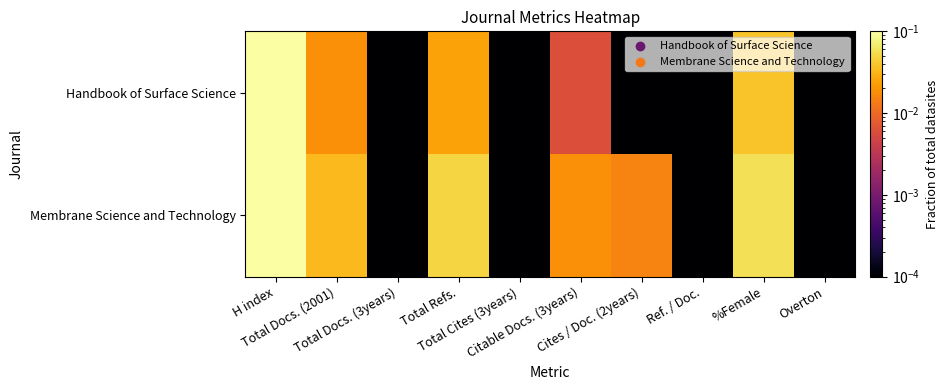

Reading left to right, what are all the values shown in this chart?

Handbook of Surface Science: H index=0.4	Total Docs. (2001)=0.0	Total Docs. (3years)=0.0	Total Refs.=0.0	Total Cites (3years)=0.0	Citable Docs. (3years)=0.0	Cites / Doc. (2years)=0.0	Ref. / Doc.=0.0	%Female=0.0	Overton=0.0
Membrane Science and Technology: H index=0.3	Total Docs. (2001)=0.0	Total Docs. (3years)=0.0	Total Refs.=0.0	Total Cites (3years)=0.0	Citable Docs. (3years)=0.0	Cites / Doc. (2years)=0.0	Ref. / Doc.=0.0	%Female=0.1	Overton=0.0